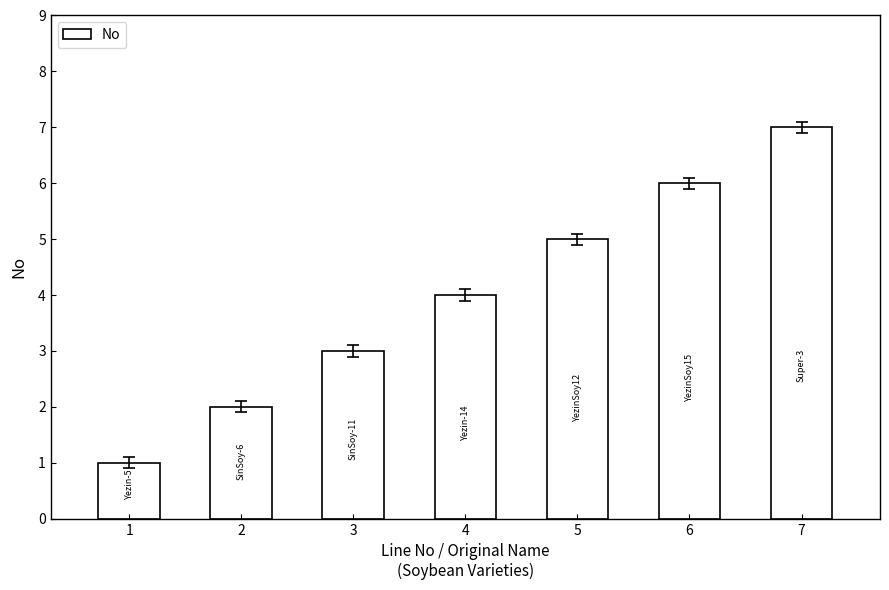

The chart shows a value of 9 at 7. True or false?

False